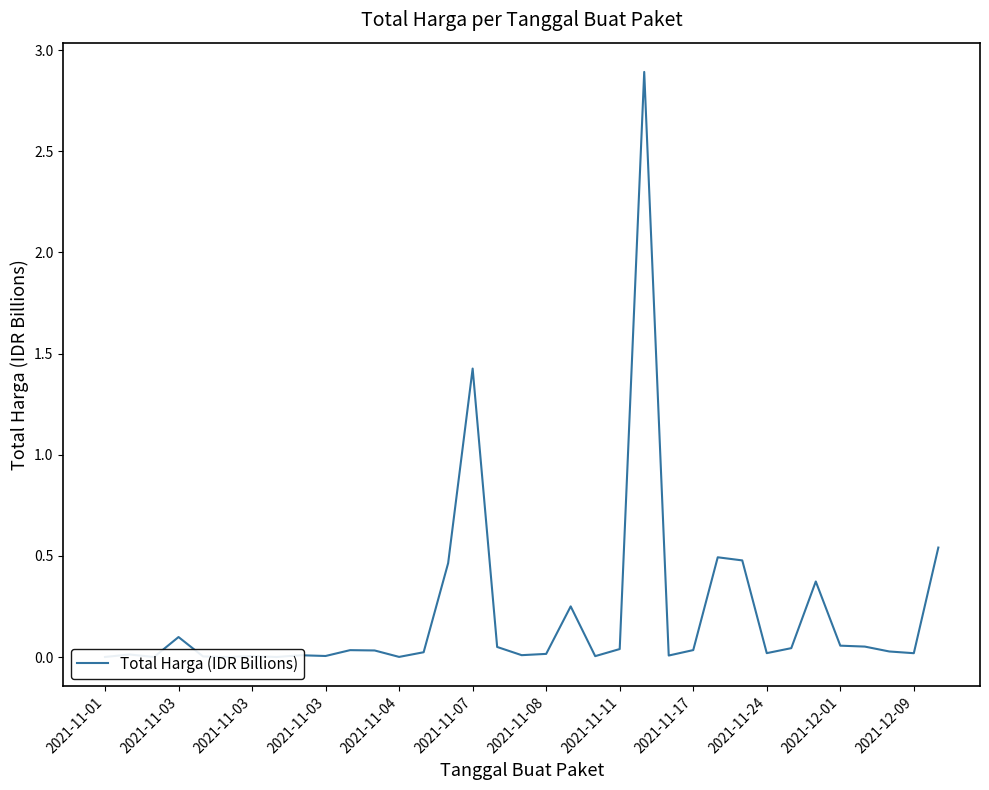

What value does the data have at 14?

0.5